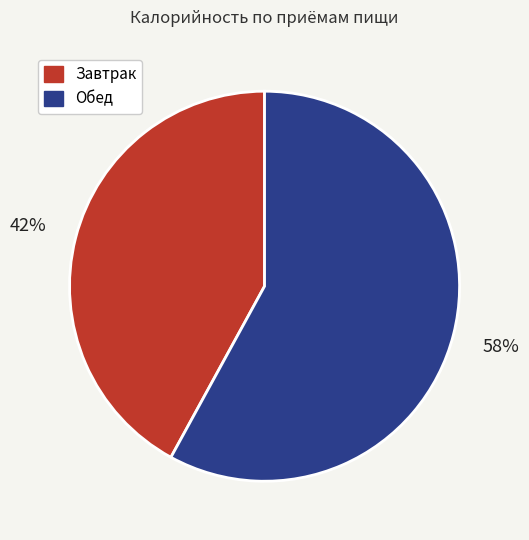

To the nearest percent, what is the difference between the largest and smallest slice percentages?

16%